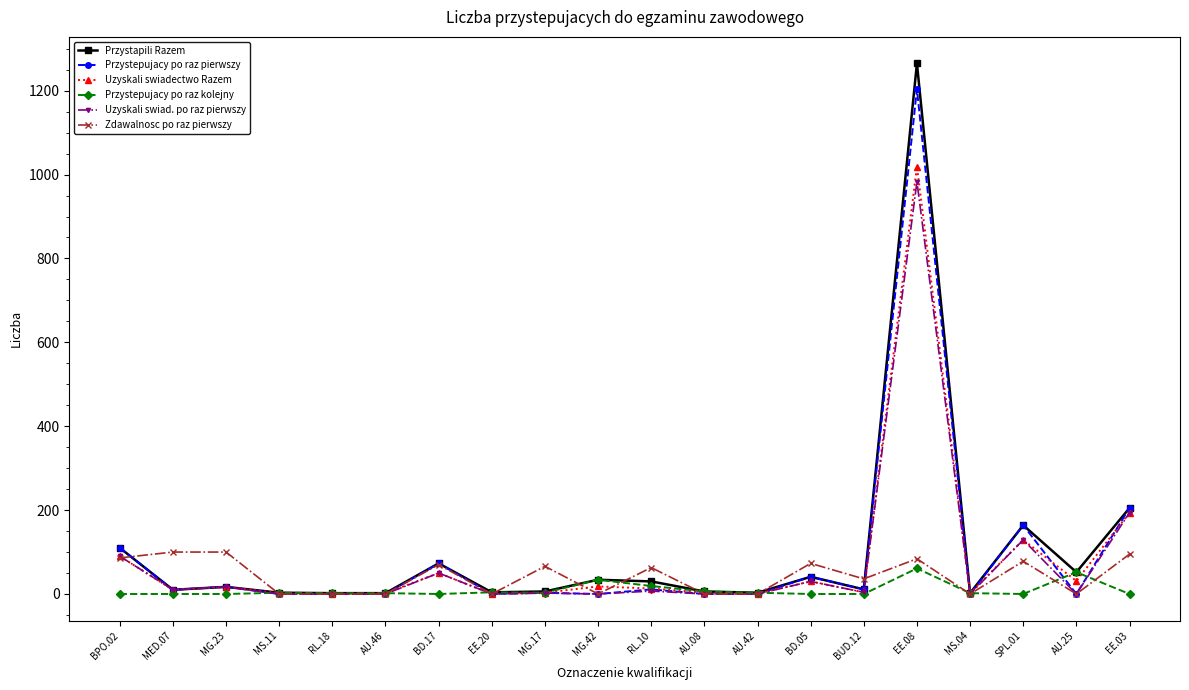

What position from the right is BPO.02?

20